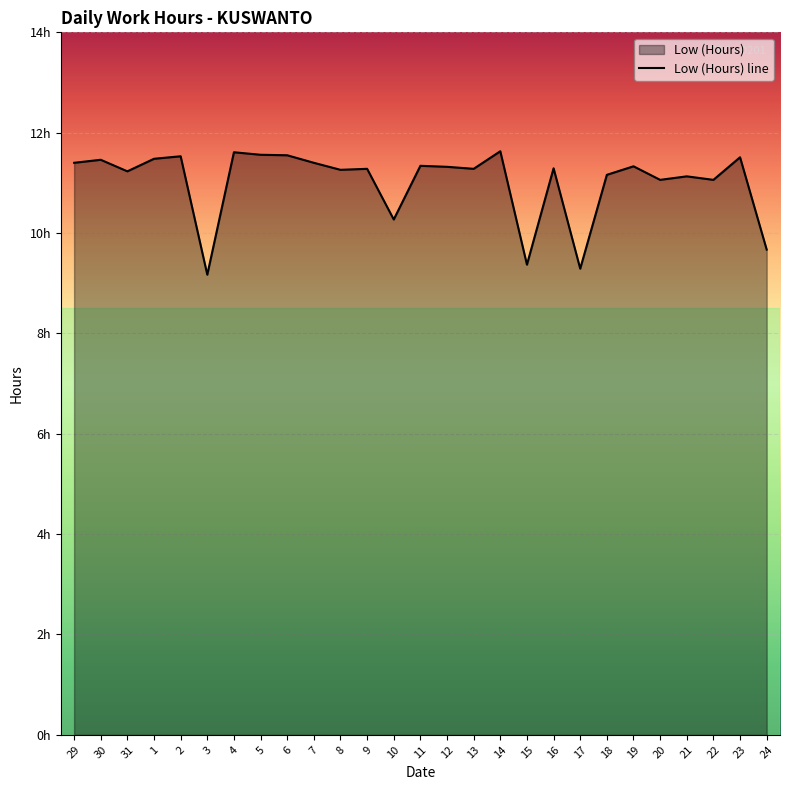

How many values are below 11?

5